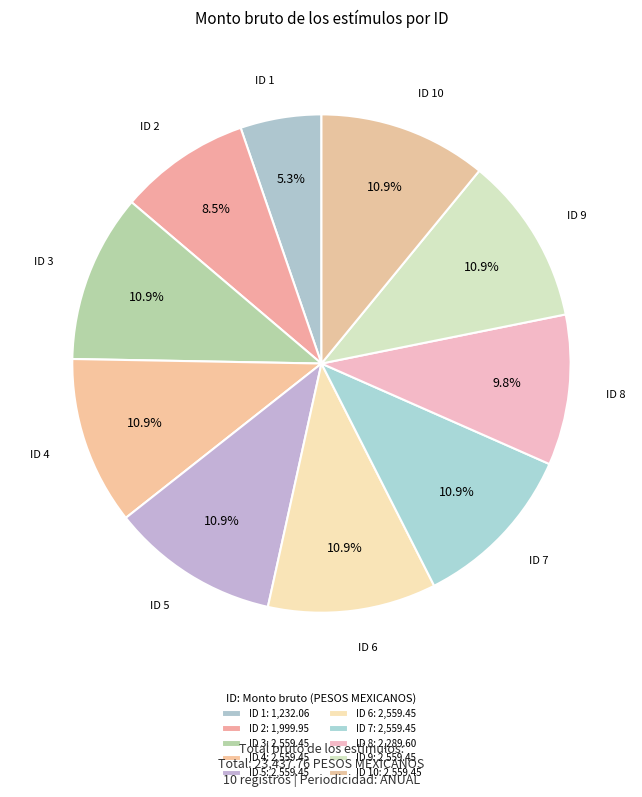

Count the number of slices in the pie.

10